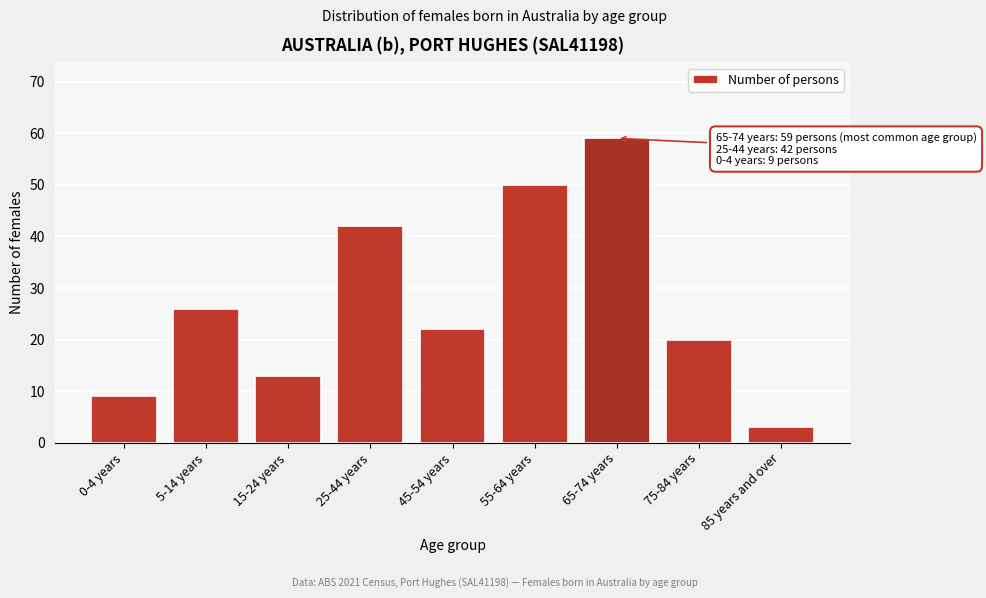

Reading left to right, what are all the values shown in this chart?

9	26	13	42	22	50	59	20	3